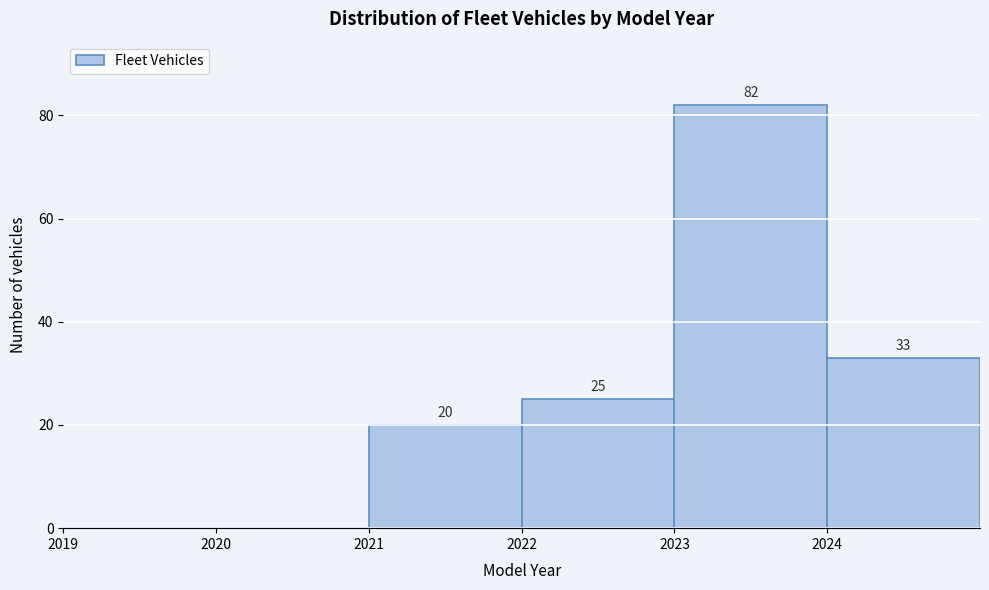

Over which range of the x-axis is the bar tallest?

2023 to 2024